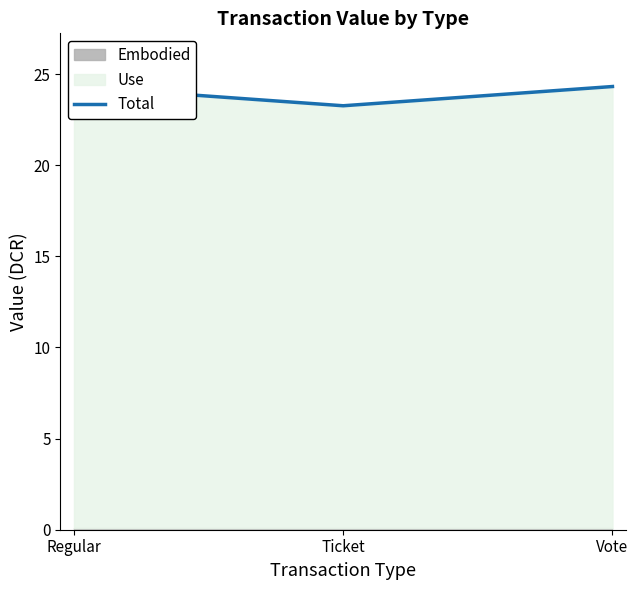

What is the minimum value shown in the chart?

23.3